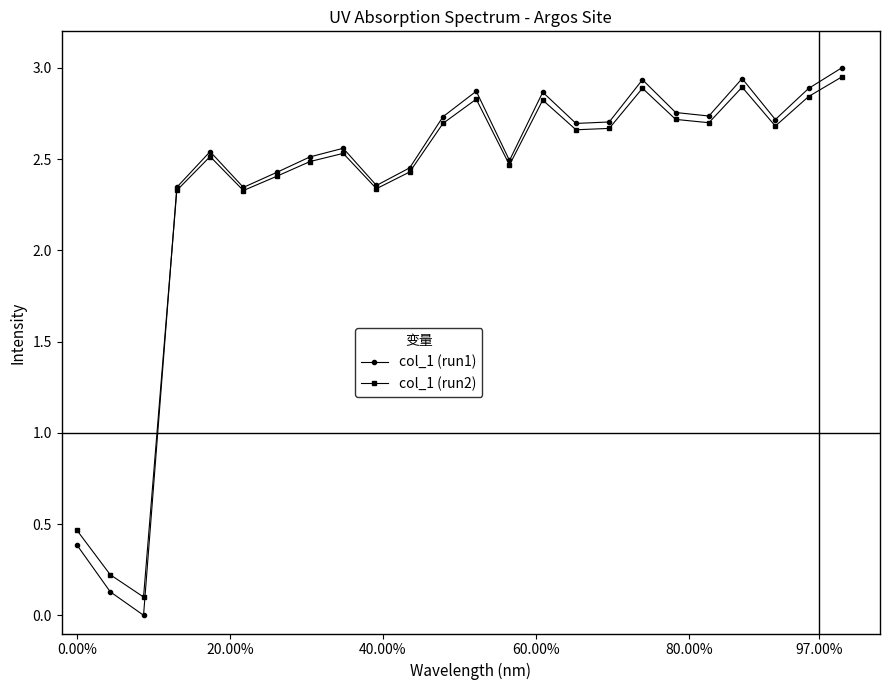

Which series has the widest spread of values?

col_1 (run1)